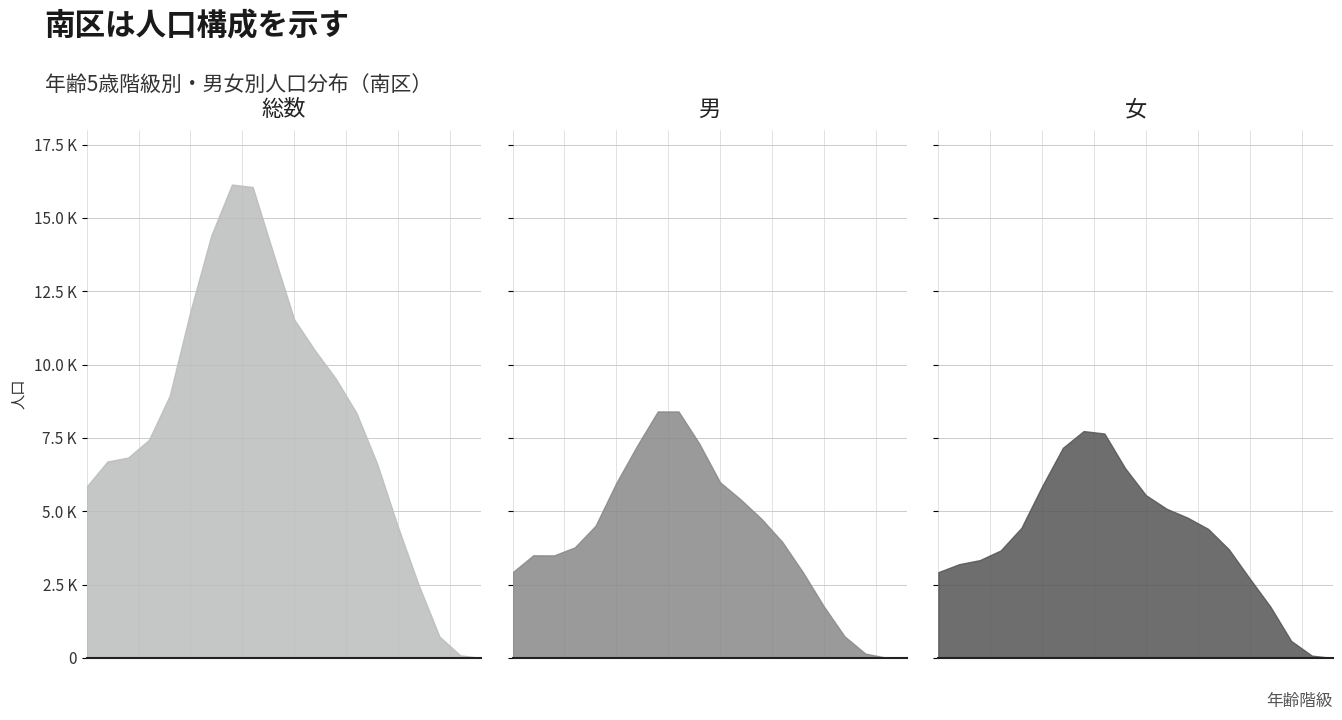

How many interior local peaks does the 男 series have?

2